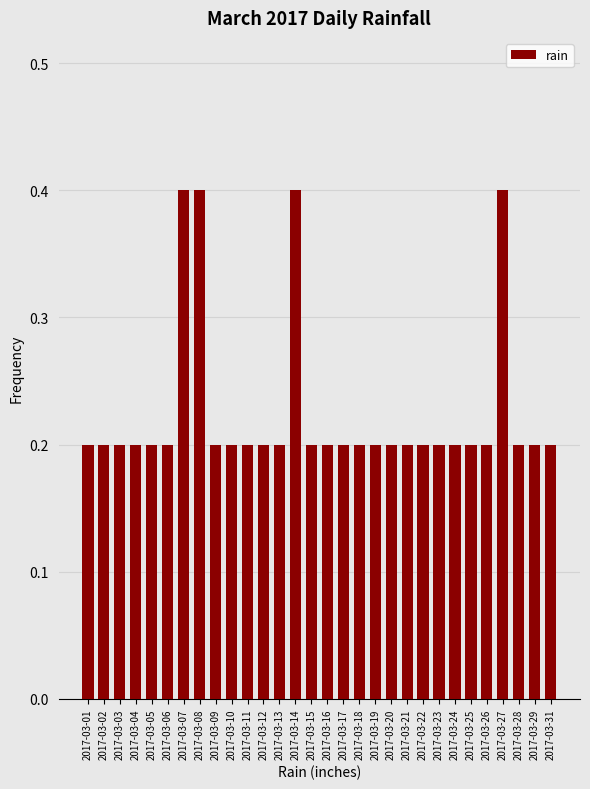

Reading right to left, what are all the values shown in this chart?

0.2	0.2	0.2	0.4	0.2	0.2	0.2	0.2	0.2	0.2	0.2	0.2	0.2	0.2	0.2	0.2	0.4	0.2	0.2	0.2	0.2	0.2	0.4	0.4	0.2	0.2	0.2	0.2	0.2	0.2